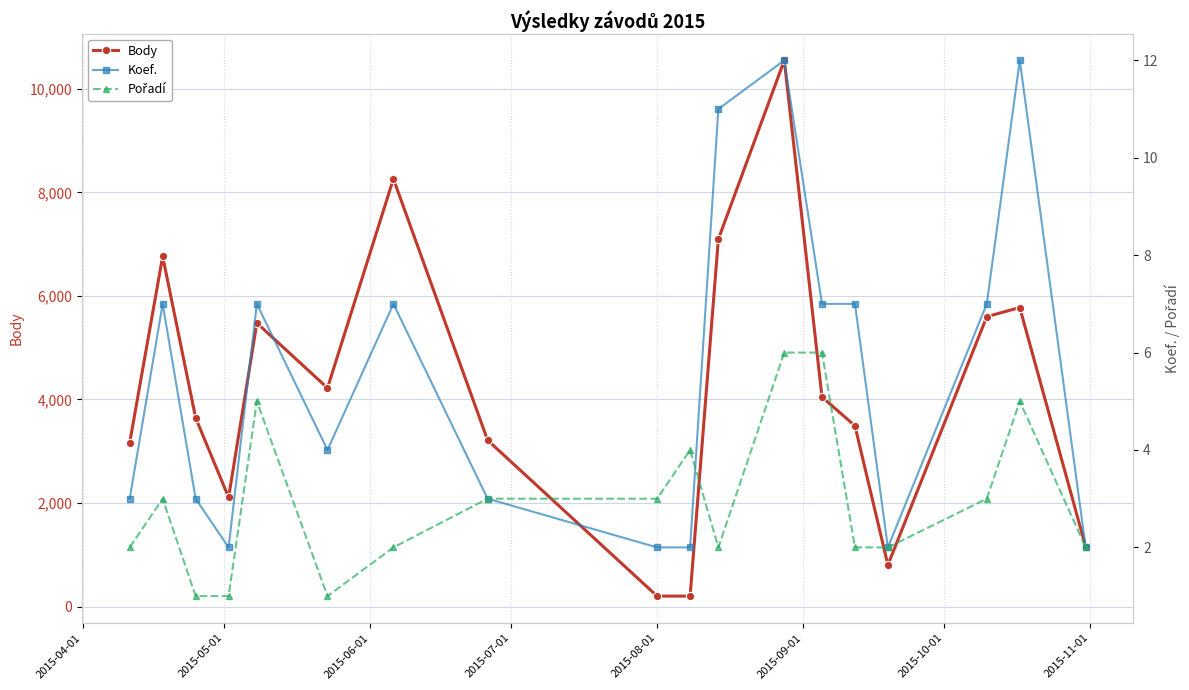

True or false: Body and Koef. cross at least once.

False